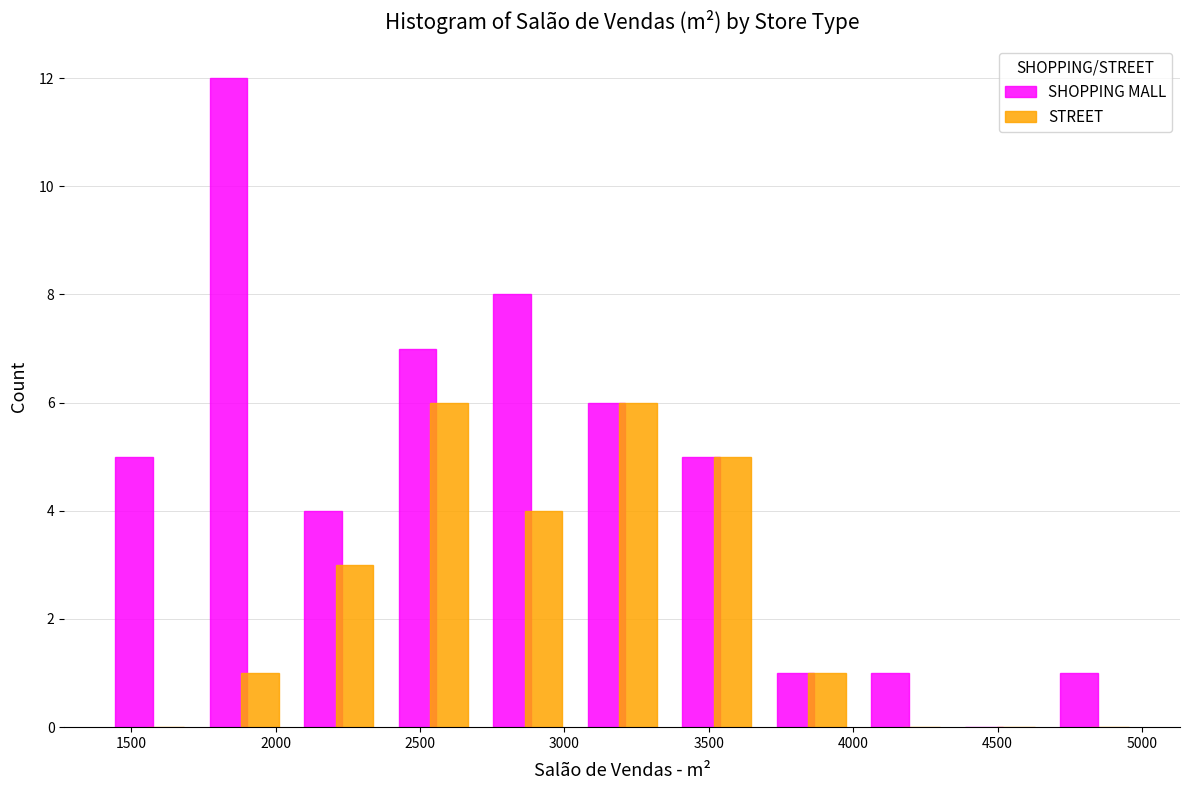

Reading left to right, list every range on the x-axis with the height of the bar of each series over it. Neither the bar edges nor the heights are printed on the chart, so give them approximately, as read against the axes.

1400 to 1750: SHOPPING MALL=5	STREET=0
1750 to 2050: SHOPPING MALL=12	STREET=1
2050 to 2400: SHOPPING MALL=4	STREET=3
2400 to 2700: SHOPPING MALL=7	STREET=6
2700 to 3050: SHOPPING MALL=8	STREET=4
3050 to 3350: SHOPPING MALL=6	STREET=6
3350 to 3700: SHOPPING MALL=5	STREET=5
3700 to 4000: SHOPPING MALL=1	STREET=1
4000 to 4350: SHOPPING MALL=1	STREET=0
4350 to 4650: SHOPPING MALL=0	STREET=0
4650 to 5000: SHOPPING MALL=1	STREET=0